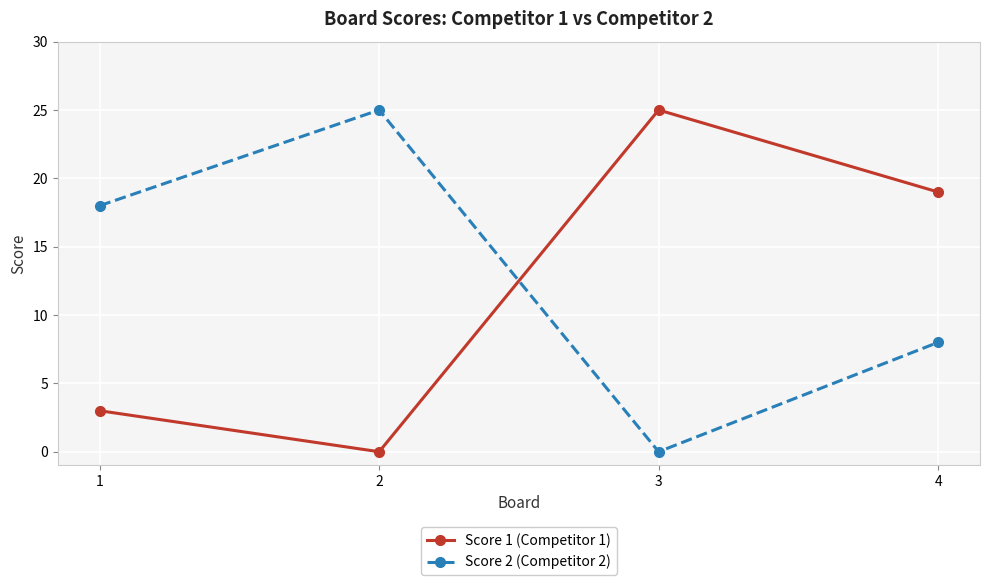

How many lines are shown in the chart?

2